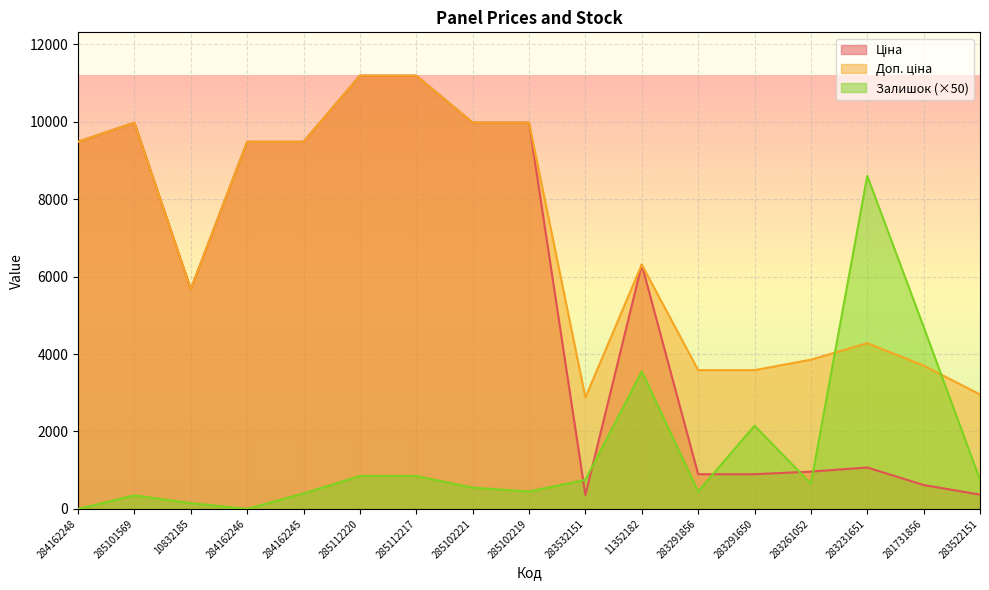

Reading left to right, what are all the values shown in this chart?

Ціна: 9480.1	9975.0	5673.8	9480.1	9480.1	11188.2	11188.2	9975.0	9975.0	359.9	6308.8	895.9	895.9	963.5	1069.8	617.0	369.5
Доп. ціна: 9480.1	9975.0	5673.8	9480.1	9480.1	11188.2	11188.2	9975.0	9975.0	2878.8	6308.8	3583.6	3583.6	3854.0	4279.1	3701.9	2955.8
Залишок: 0.0	350.0	150.0	0.0	400.0	850.0	850.0	550.0	450.0	750.0	3550.0	450.0	2150.0	650.0	8600.0	4700.0	750.0